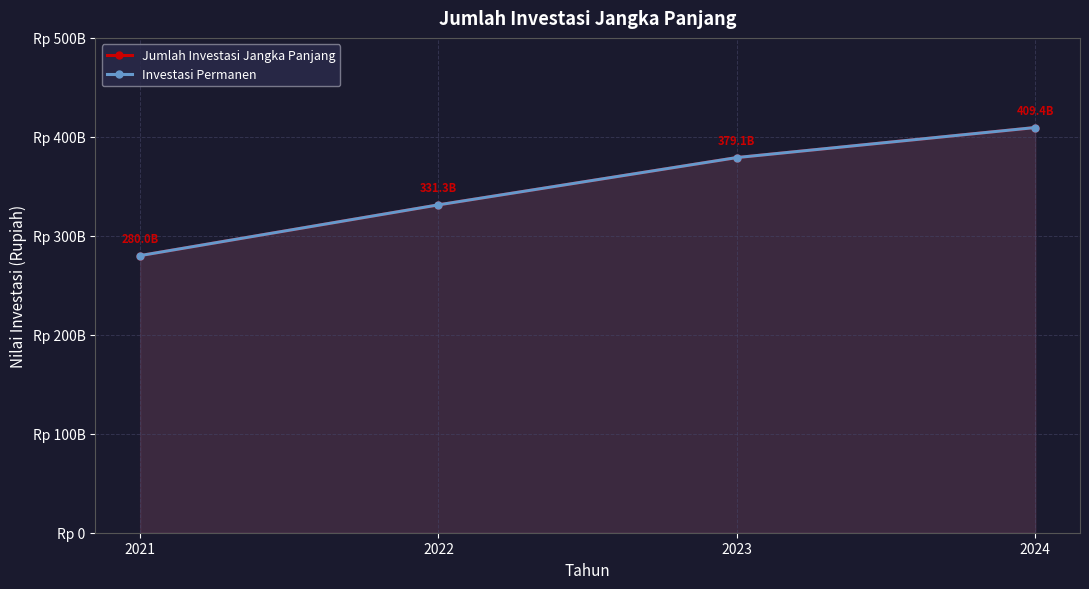

Reading right to left, what are all the values shown in this chart?

Jumlah Investasi Jangka Panjang: 2024=409426613707.3	2023=379077771770.3	2022=331305827339.0	2021=280031844881.9
Investasi Permanen: 2024=409426613707.3	2023=379077771770.3	2022=331305827339.0	2021=280031844881.9